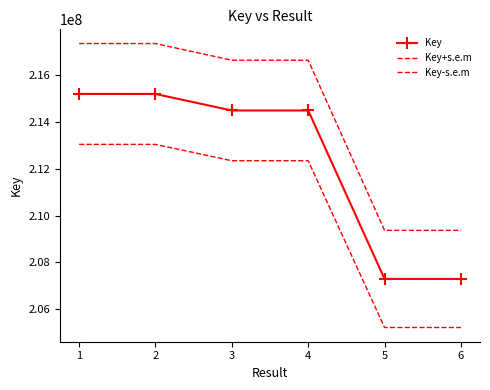

What is the total value across all series at 4?

643452171.0